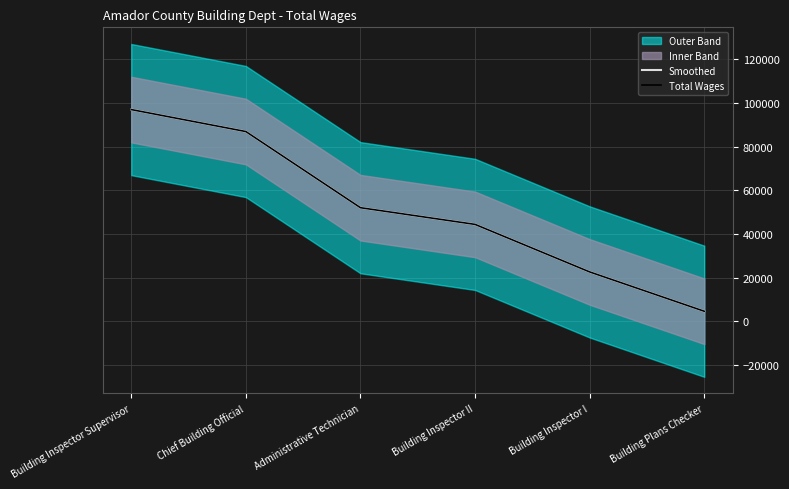

Reading left to right, transcribe all the data shown in this chart.

Smoothed: Building Inspector Supervisor=96908	Chief Building Official=86855	Administrative Technician=52027	Building Inspector II=44391	Building Inspector I=22652	Building Plans Checker=4662
Total Wages: Building Inspector Supervisor=96908	Chief Building Official=86855	Administrative Technician=52027	Building Inspector II=44391	Building Inspector I=22652	Building Plans Checker=4662